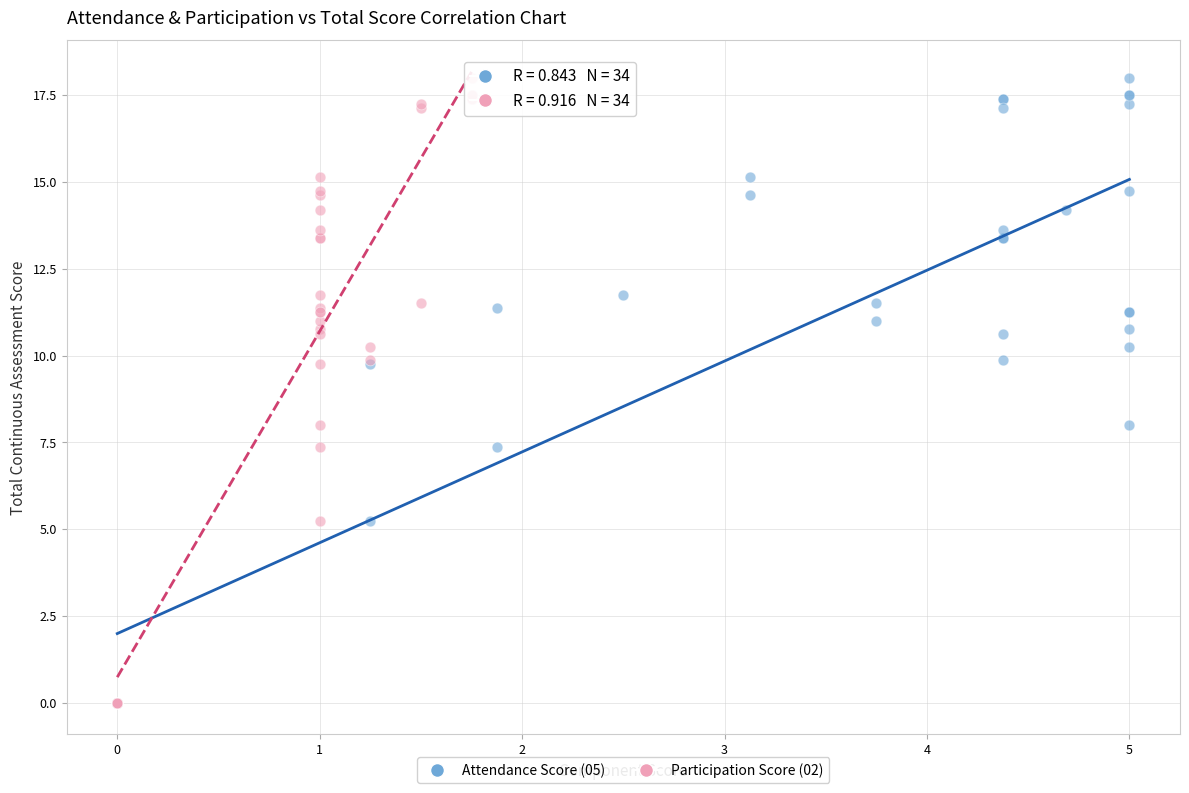

What are all the series names shown in the legend?

Attendance Score (05), Participation Score (02)